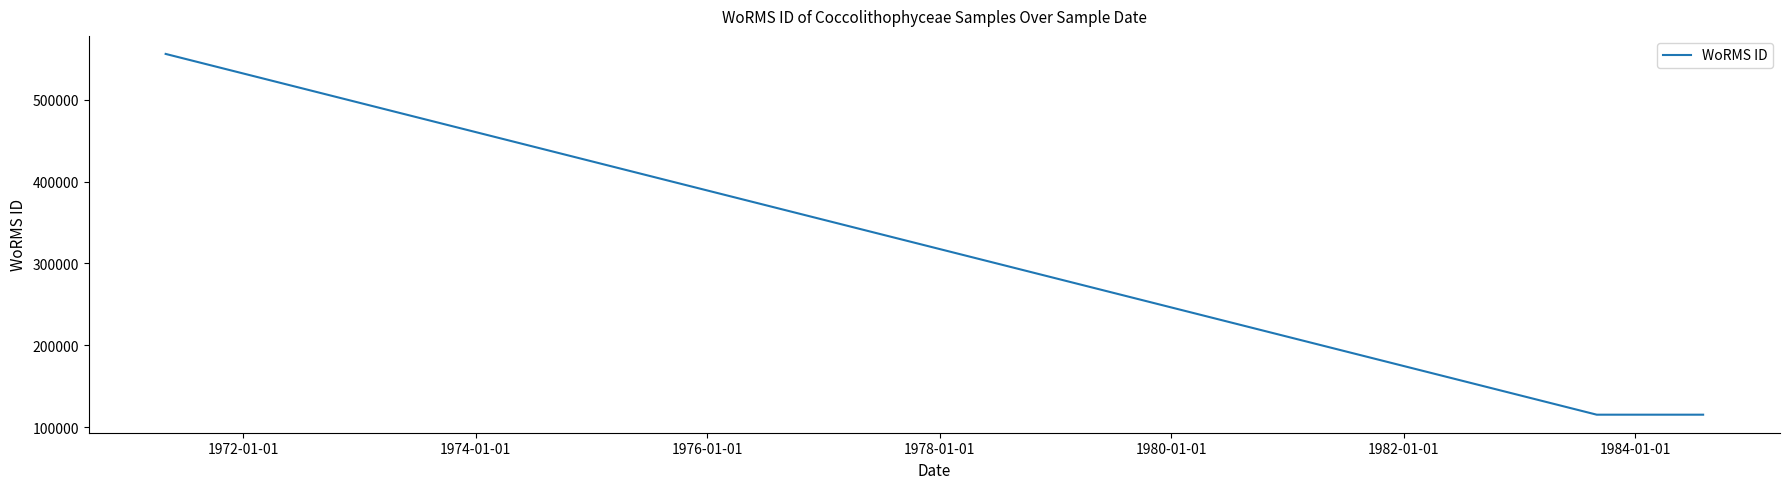

What is the maximum value shown in the chart?

555940